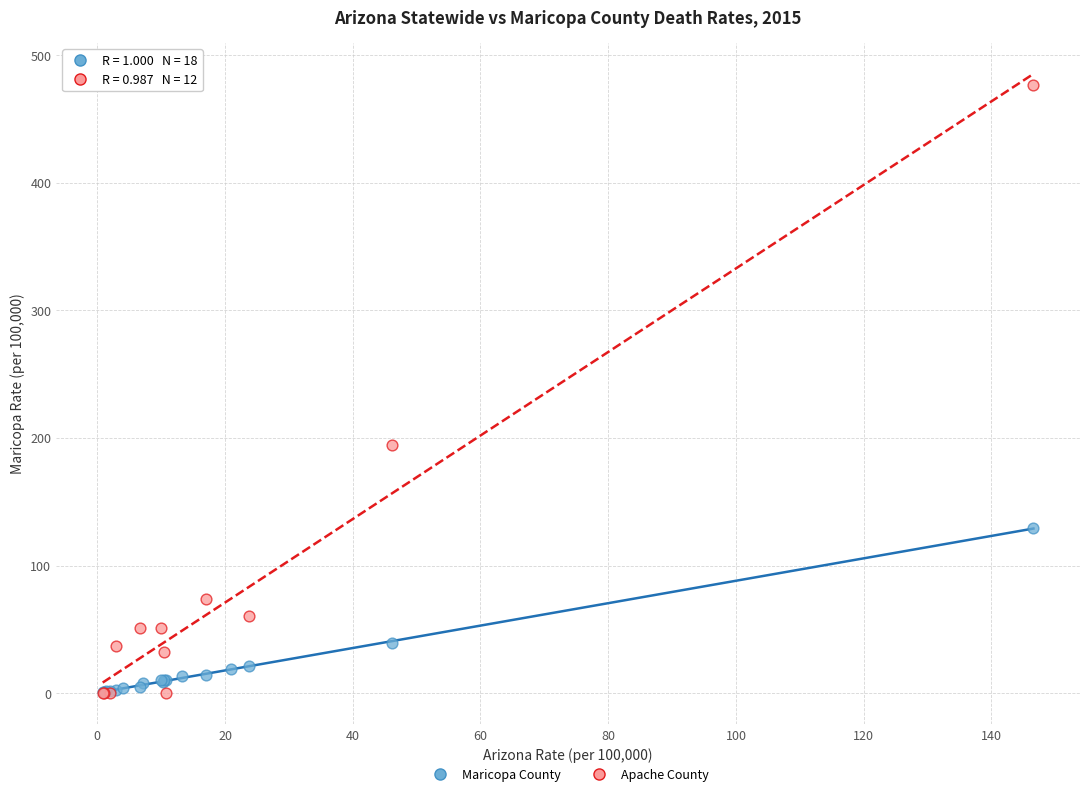

Which series has the largest Y range (max minus min)?

Apache County